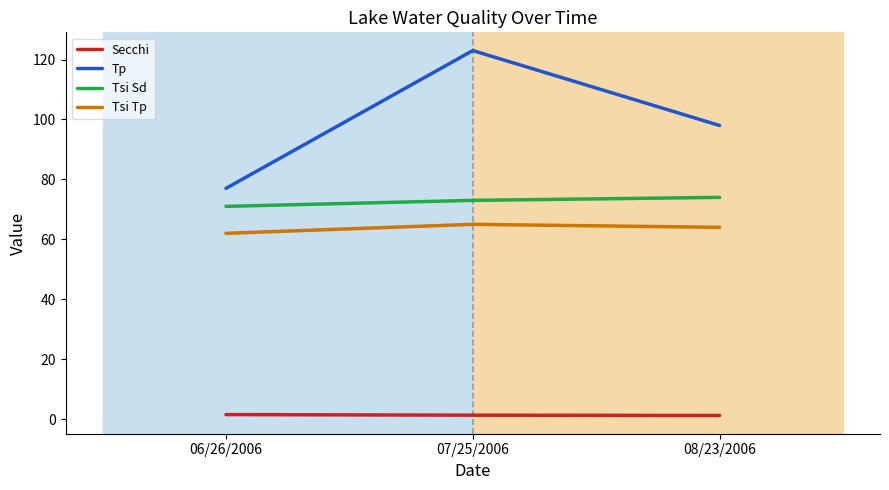

The value of Secchi at 06/26/2006 is 1.5. True or false?

True